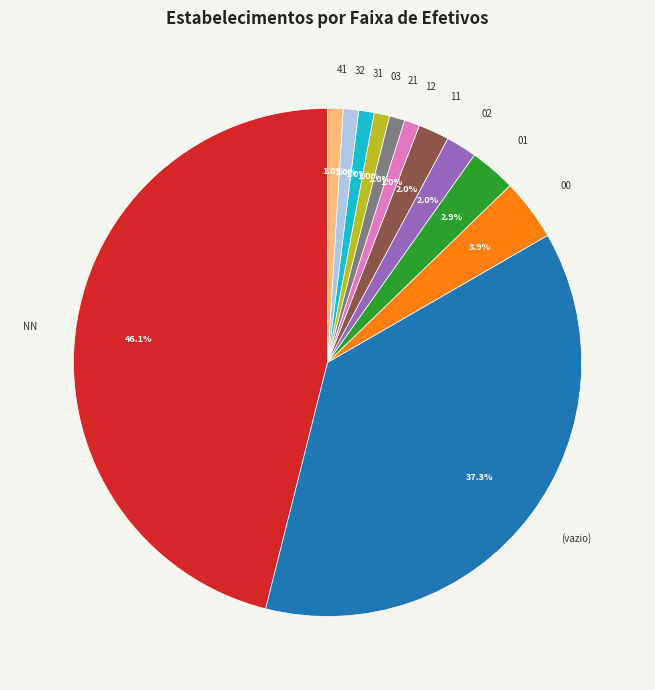

To the nearest percent, what is the difference between the largest and smallest slice percentages?

45%